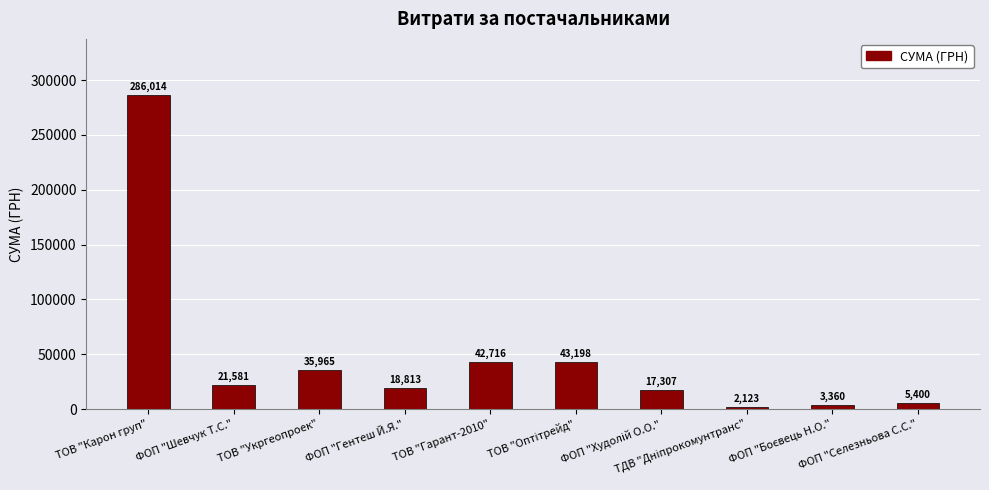

What is the average value?

47647.7